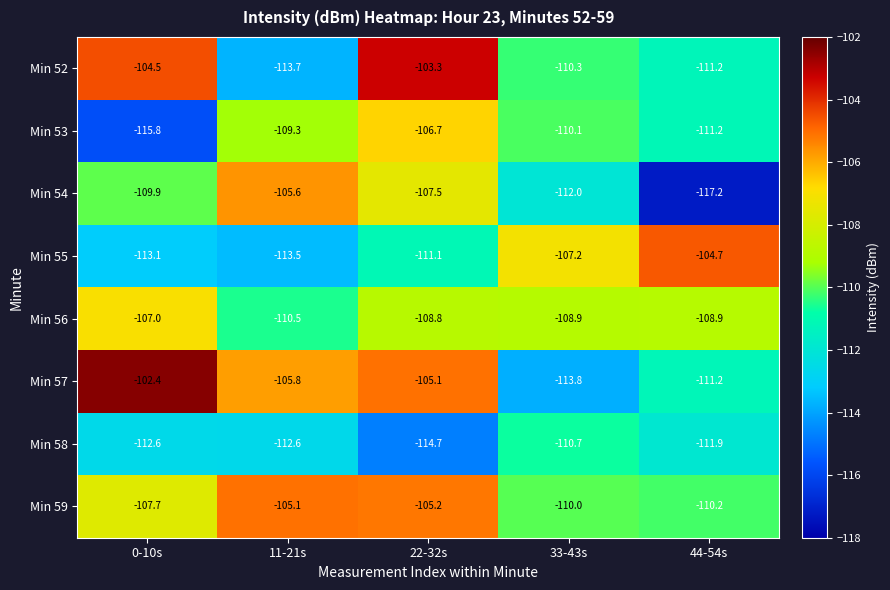

What is the difference between the highest and lowest values at 44-54s?

12.5